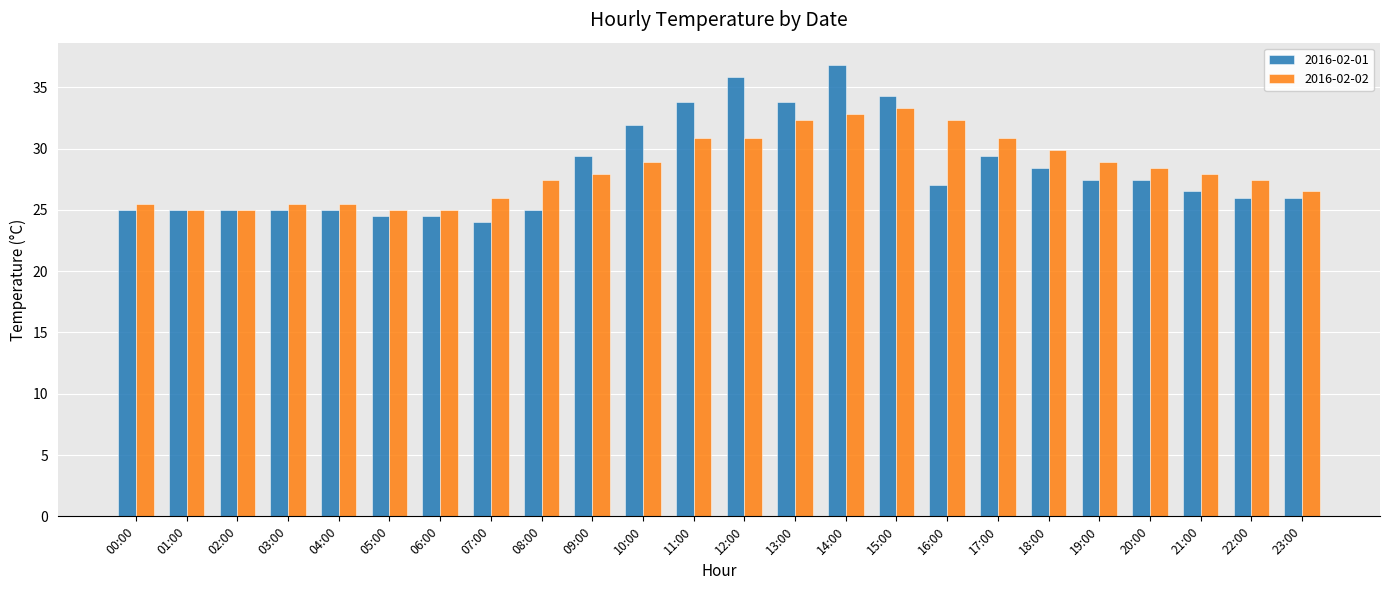

Reading left to right, transcribe all the data shown in this chart.

2016-02-01: 25.0	25.0	25.0	25.0	25.0	24.5	24.5	24.0	25.0	29.4	31.9	33.8	35.8	33.8	36.8	34.3	27.0	29.4	28.4	27.4	27.4	26.5	26.0	26.0
2016-02-02: 25.5	25.0	25.0	25.5	25.5	25.0	25.0	26.0	27.4	27.9	28.9	30.9	30.9	32.3	32.8	33.3	32.3	30.9	29.9	28.9	28.4	27.9	27.4	26.5